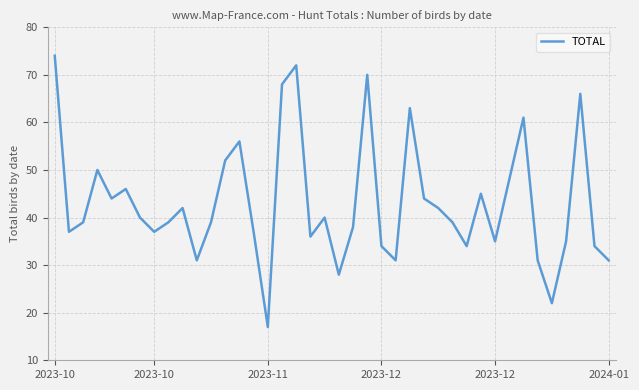

What is the greatest value displayed?

74